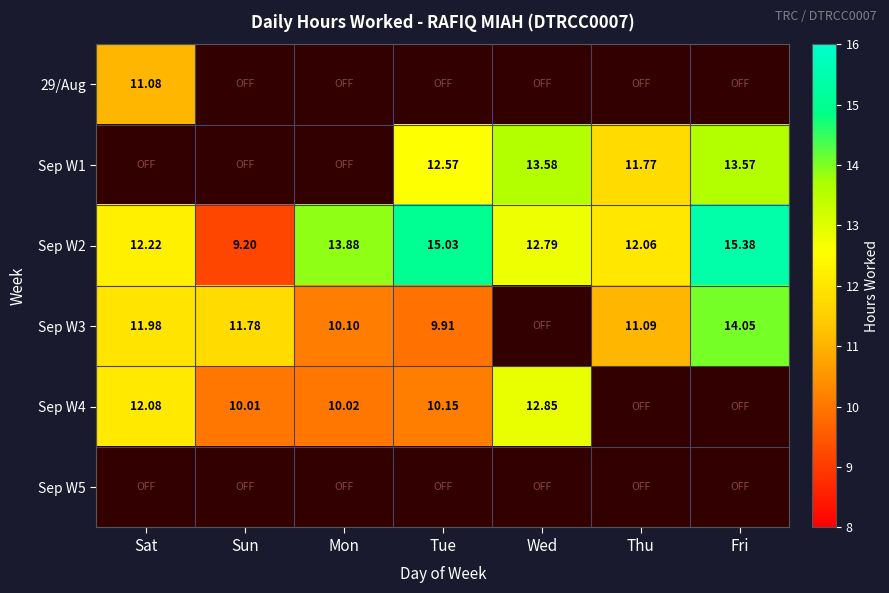

List the labels in order of Sep W2 value, smallest first.

Sun, Thu, Sat, Wed, Mon, Tue, Fri